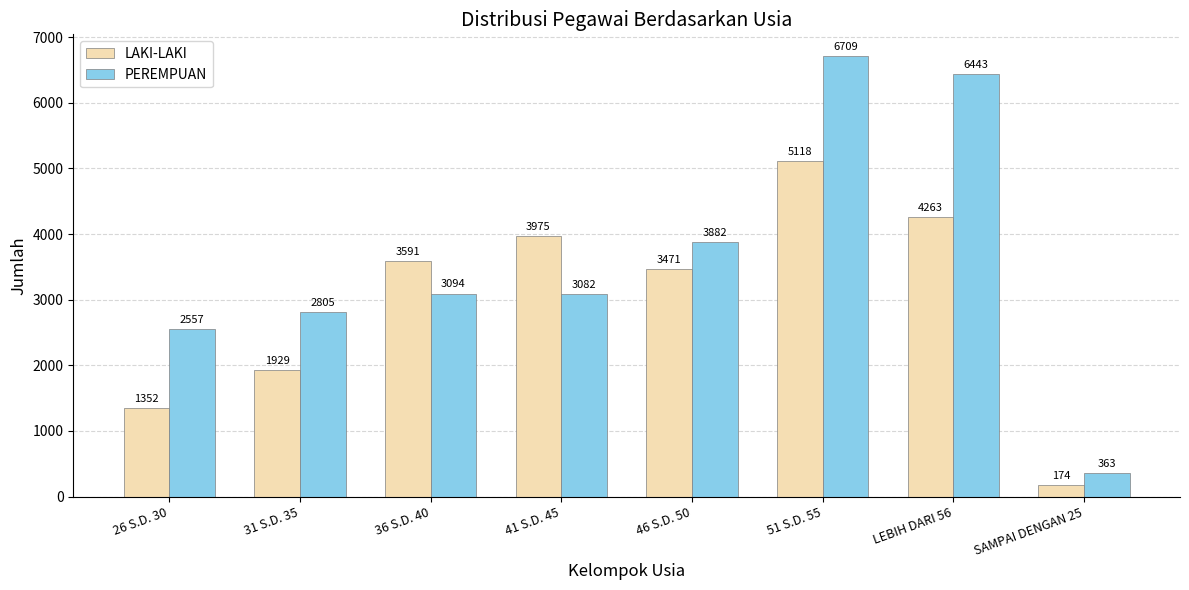

Which series has the largest range (max minus min)?

PEREMPUAN